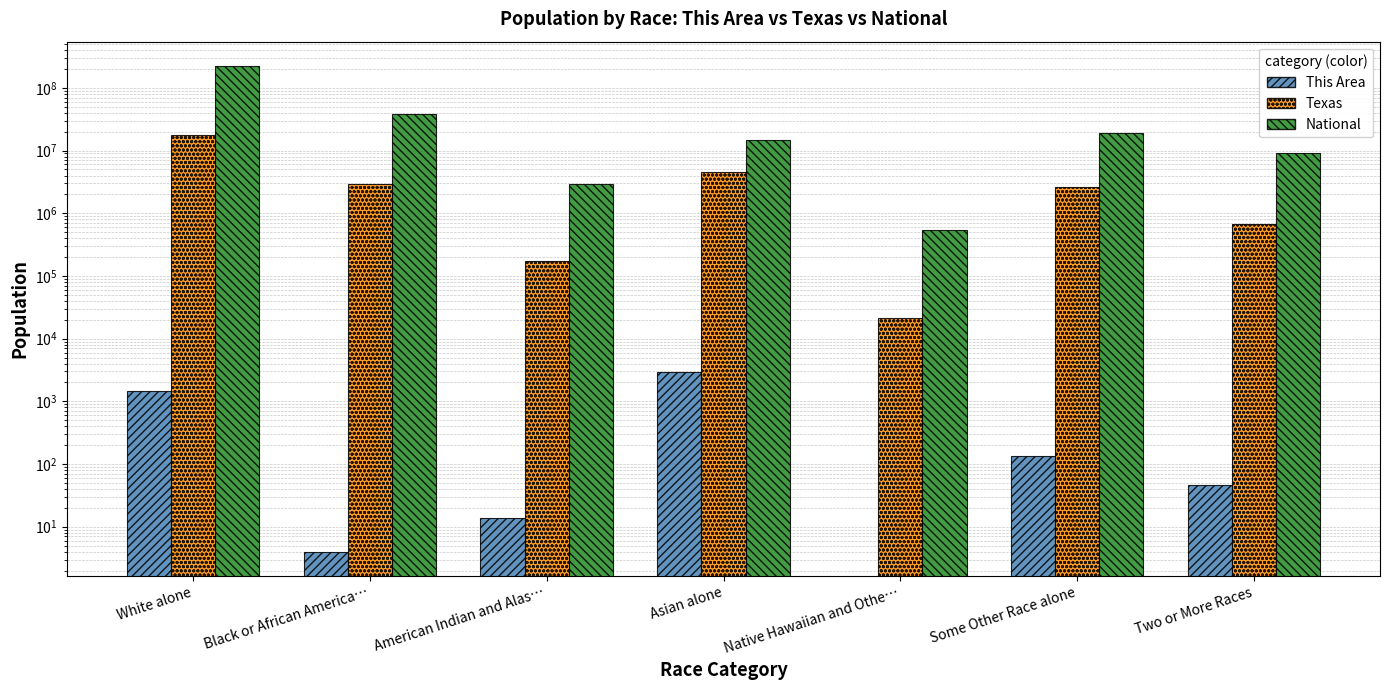

What is the difference between the highest and lowest values at Asian alone?

14671288